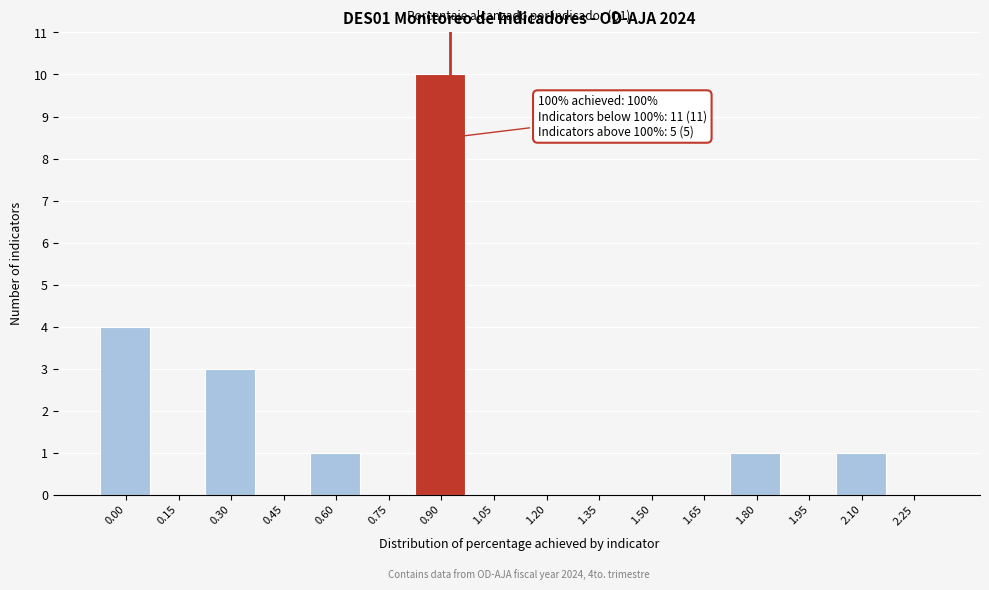

What is the sum of the values at 0.30 and 1.65?

3